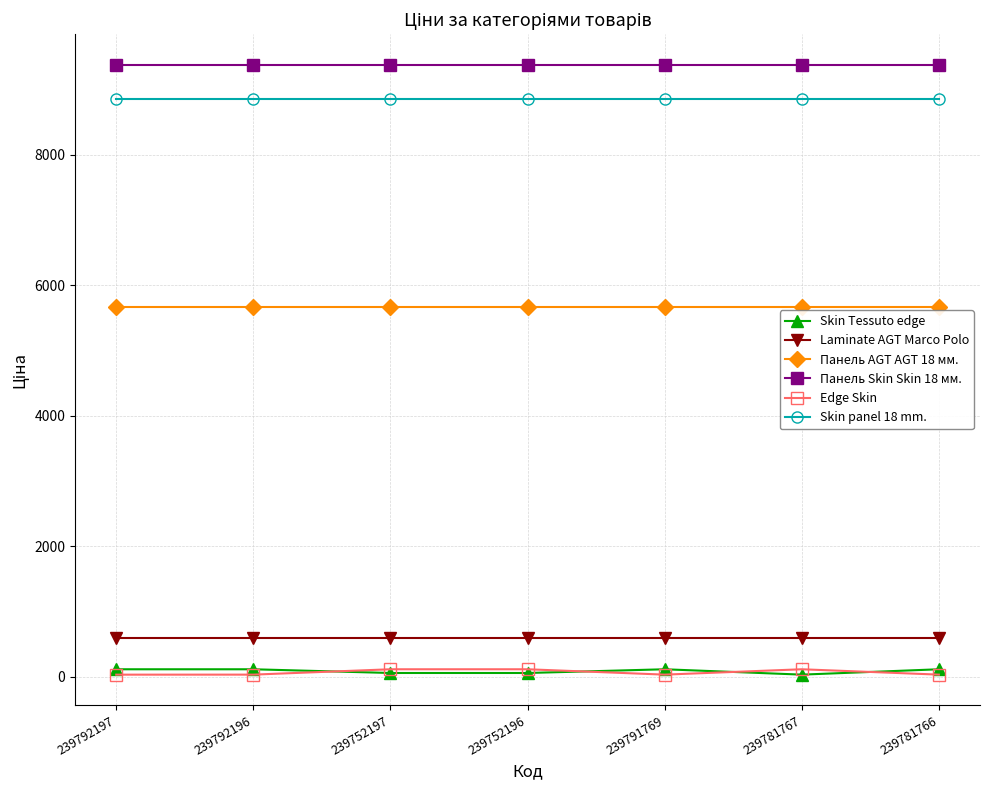

Which series has the largest total across all categories?

Панель Skin Skin 18 мм.